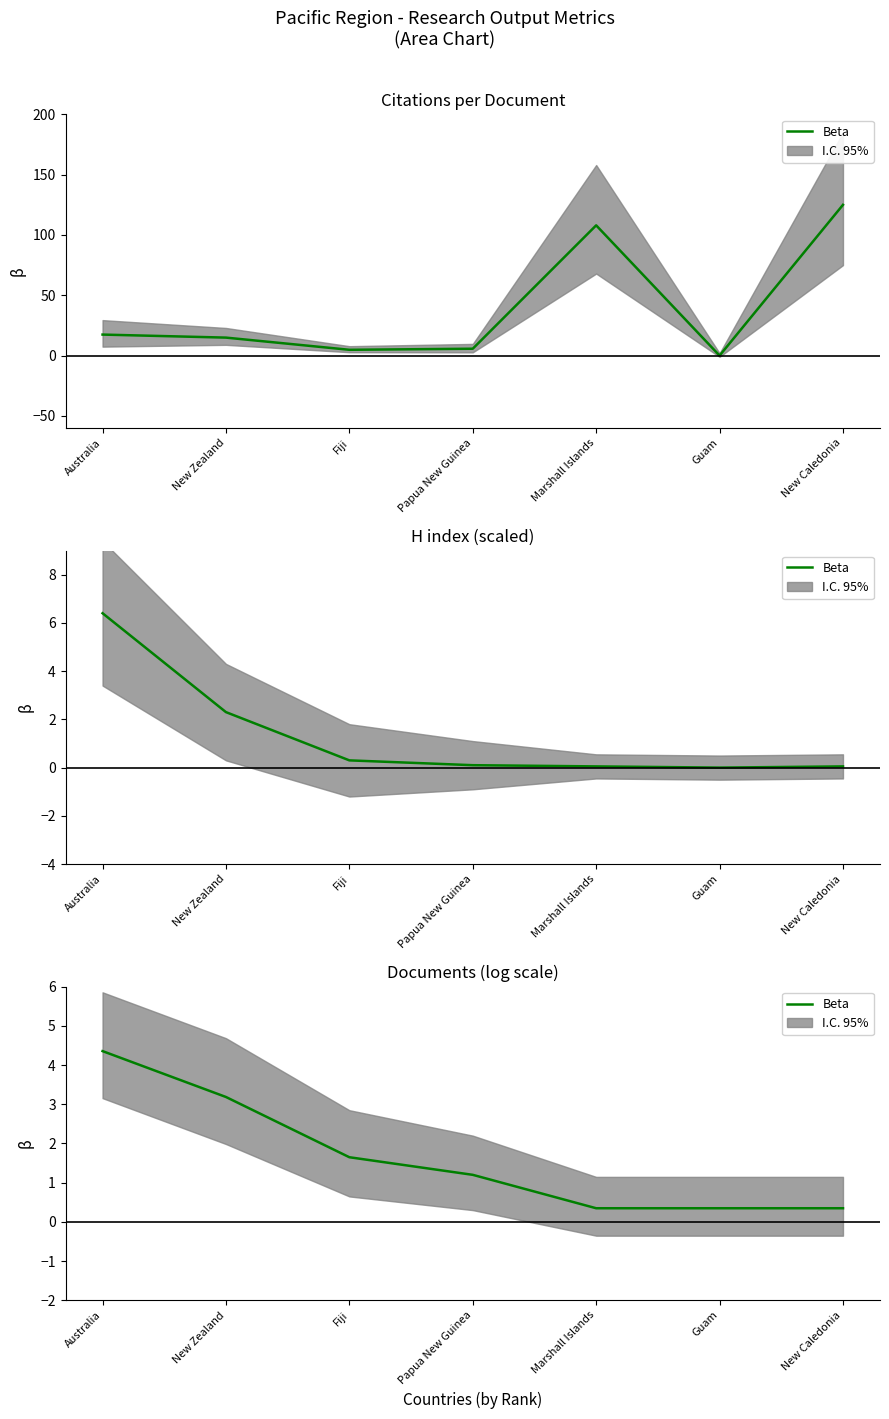

What is the change in value from Papua New Guinea to Marshall Islands?

-0.9